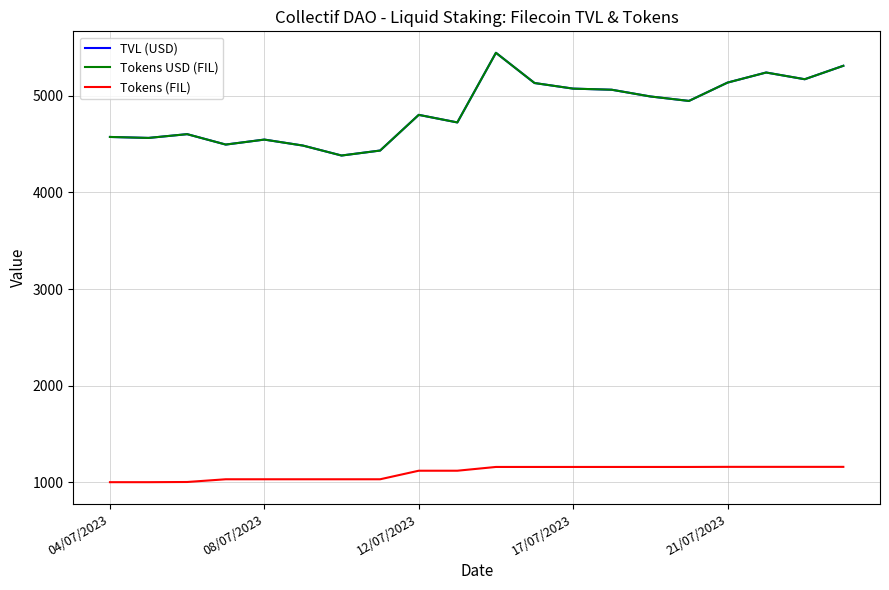

Is this an area chart (filled region under the line)?

No